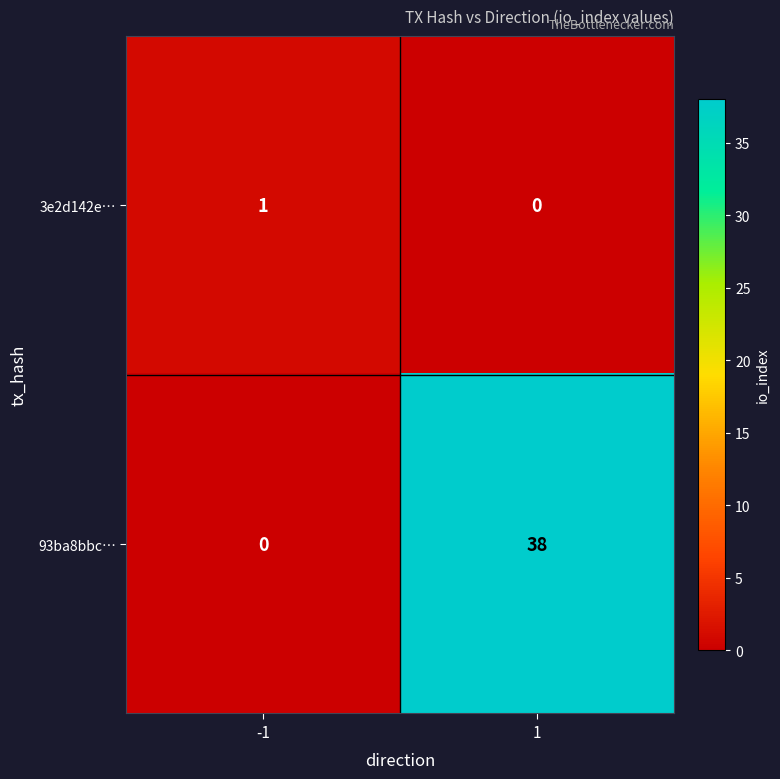

What is the difference between the 93ba8bbc… values at 1 and -1?

38